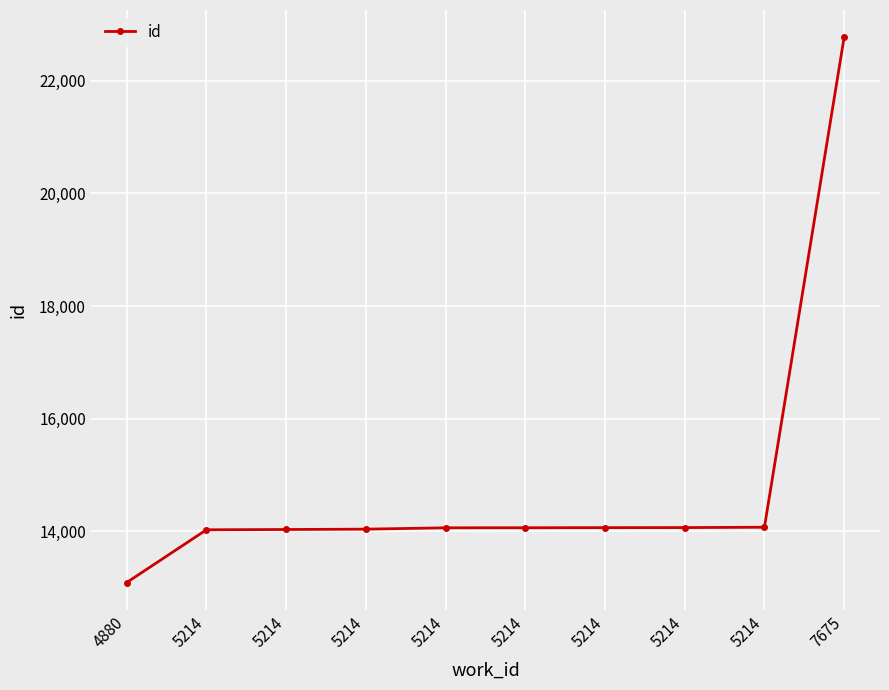

Is this an area chart (filled region under the line)?

No